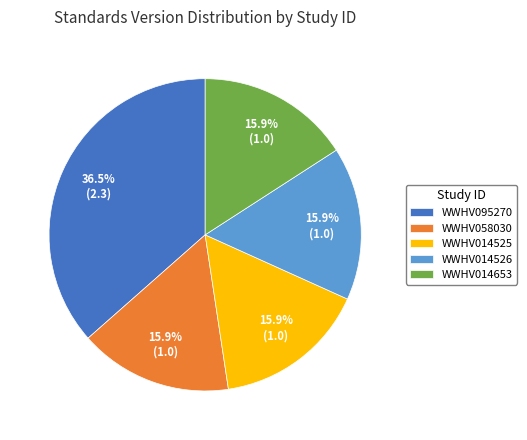

To the nearest percent, what percentage of the pie is WWHV014526?

16%